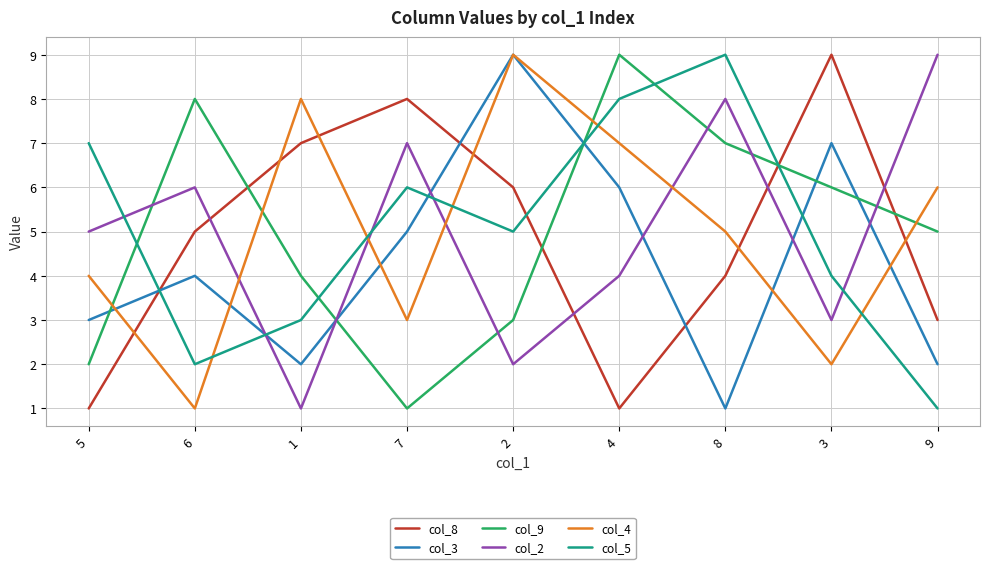

What is the spread (max minus min) of values at 2?

7